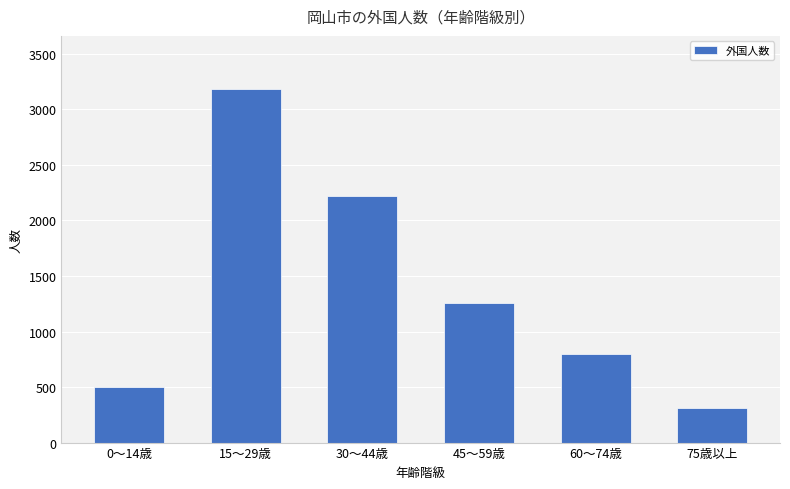

True or false: the data shows 500 at 0～14歳.

True